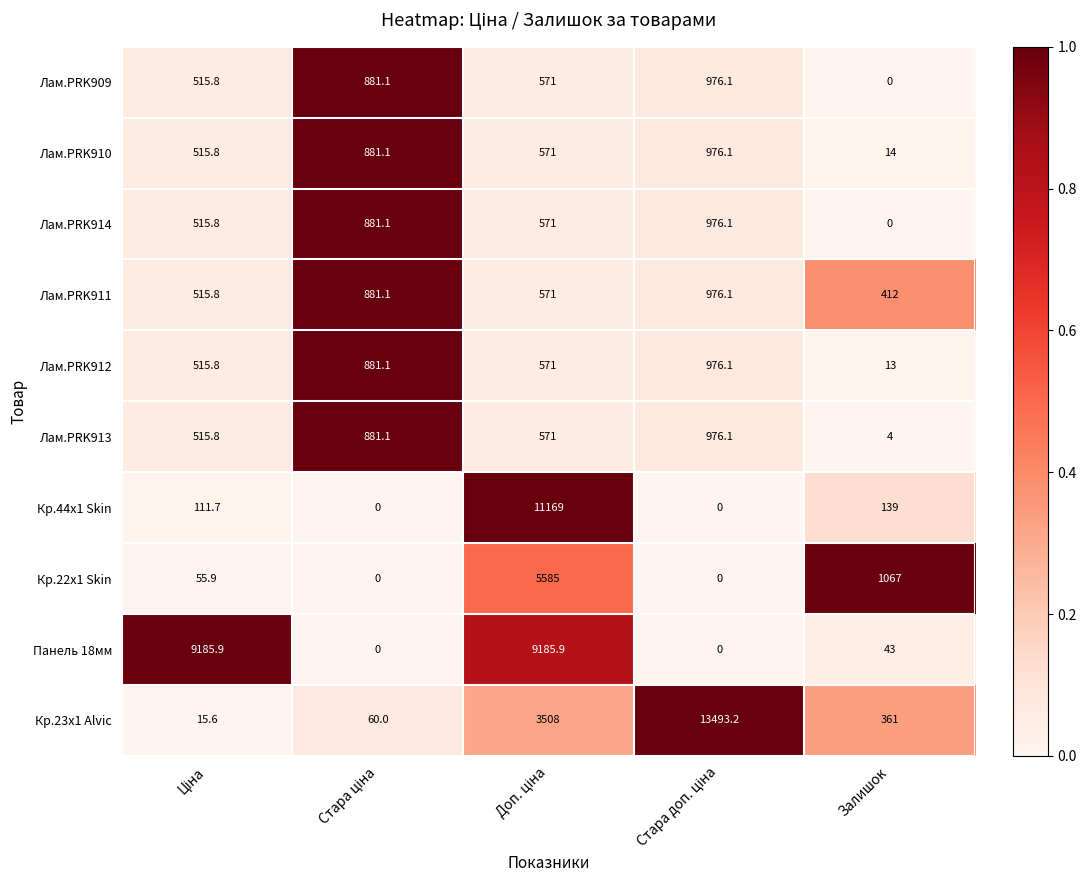

What is the sum of all Кр.44x1 Skin values?

11419.7